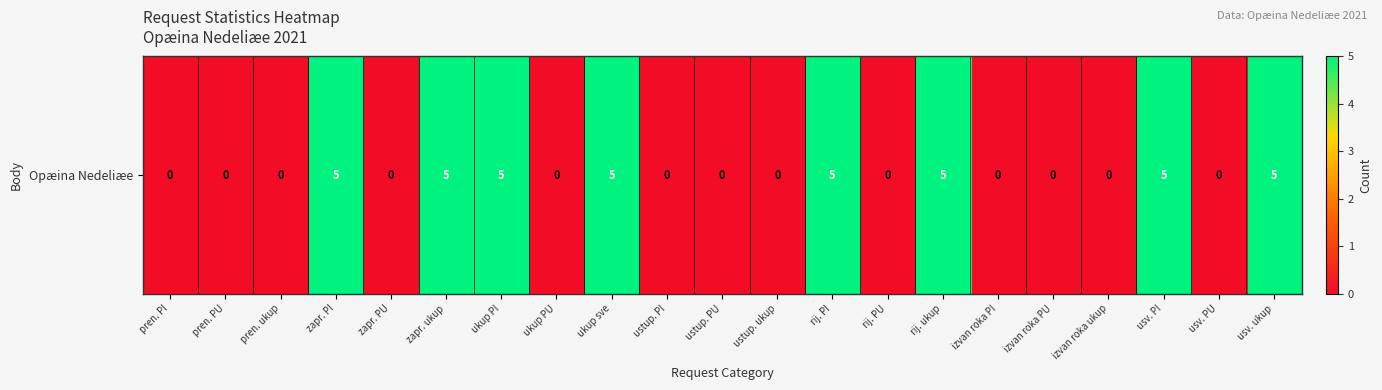

Reading left to right, list all the values displayed in this chart.

pren. PI=0	pren. PU=0	pren. ukup=0	zapr. PI=5	zapr. PU=0	zapr. ukup=5	ukup PI=5	ukup PU=0	ukup sve=5	ustup. PI=0	ustup. PU=0	ustup. ukup=0	rij. PI=5	rij. PU=0	rij. ukup=5	izvan roka PI=0	izvan roka PU=0	izvan roka ukup=0	usv. PI=5	usv. PU=0	usv. ukup=5